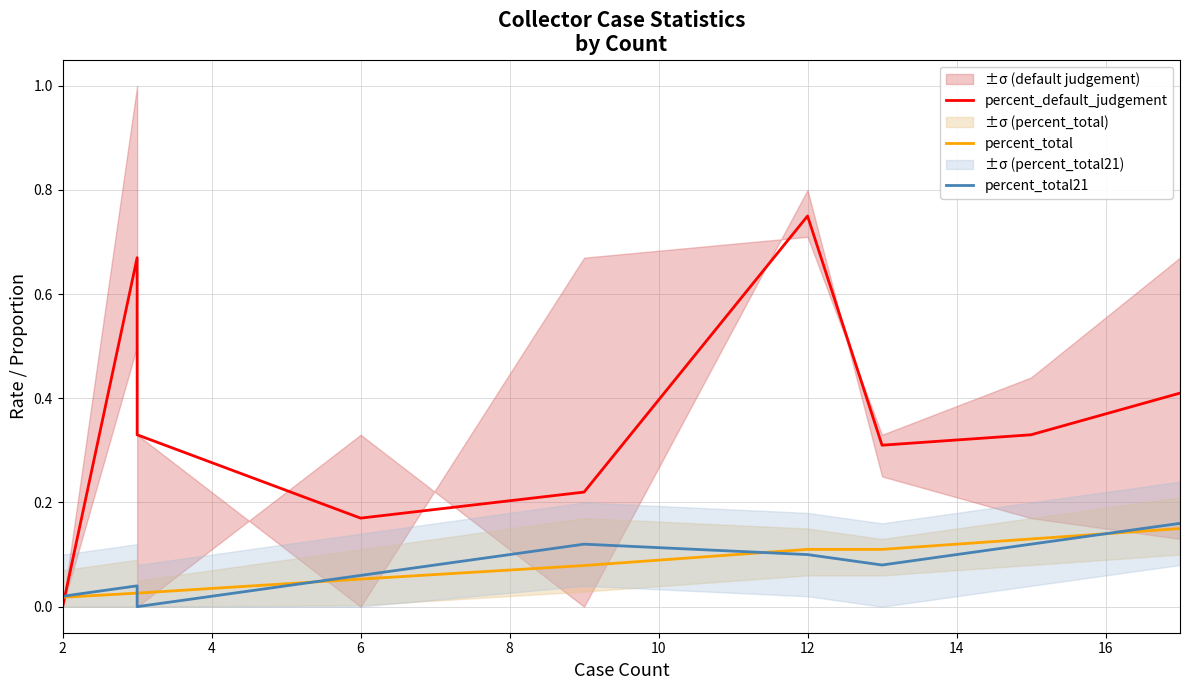

True or false: percent_total has more than 0 points higher than both neighbors.

False